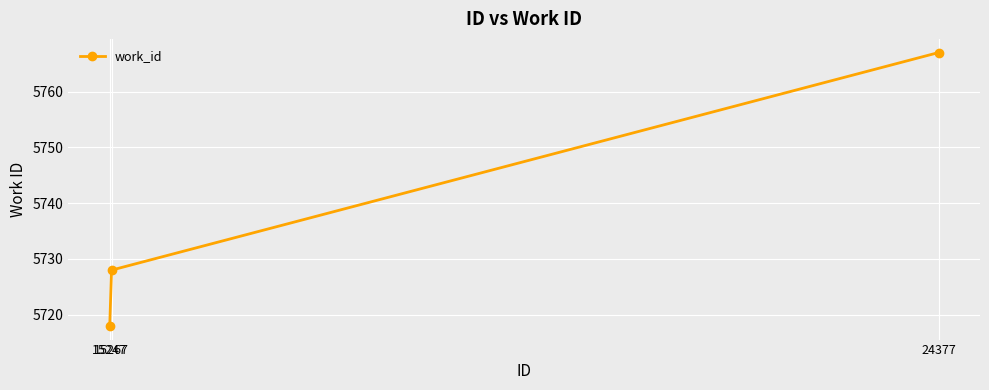

What is the change in value from 15247 to 15267?

+10